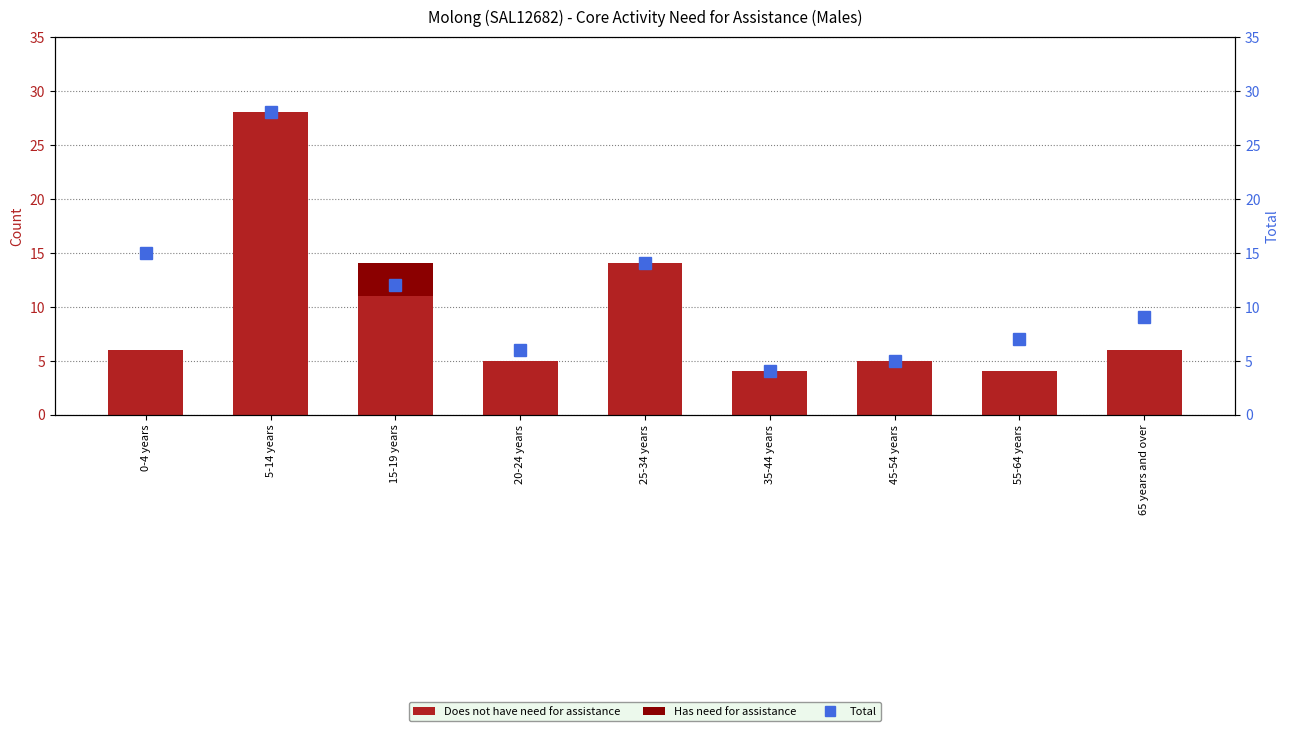

Is it true that Total equals 3 at 65 years and over?

False